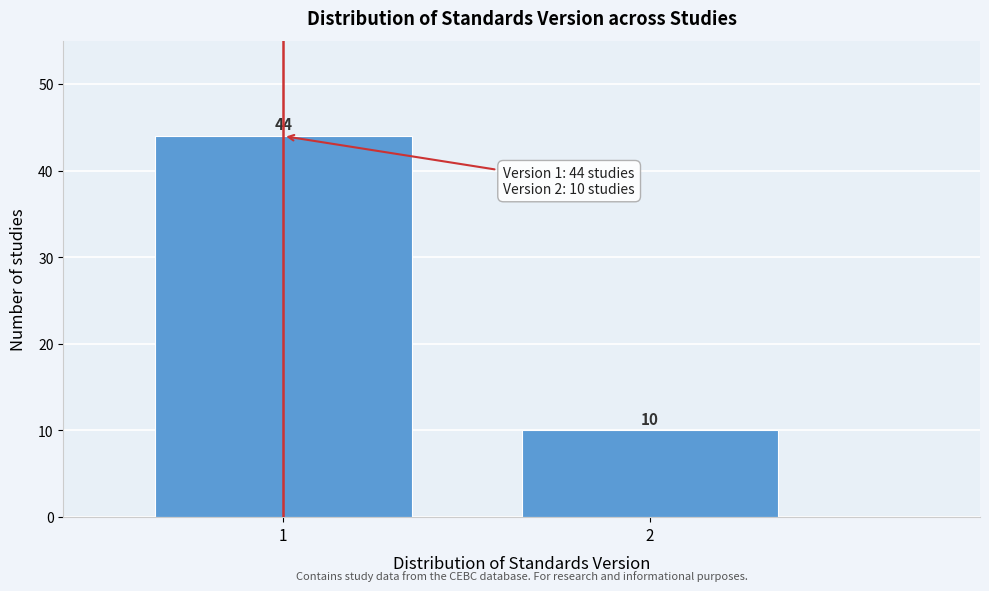

Reading right to left, transcribe all the data shown in this chart.

2=10	1=44